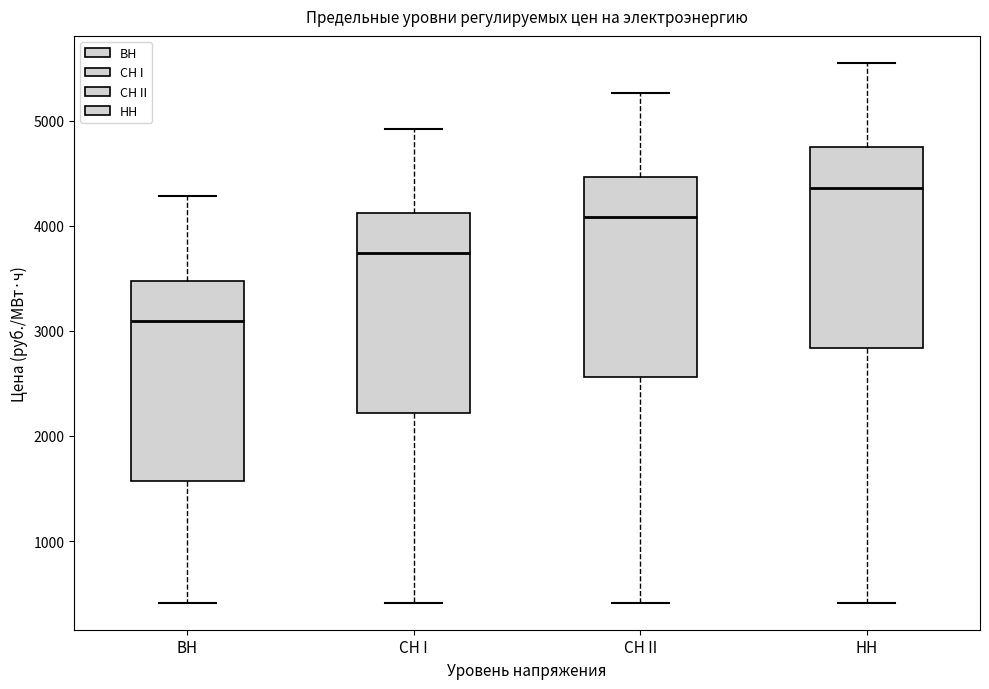

Where does the median line of the box for НН sit on the y-axis? The values are not printed on the chart, so give them approximately, as read against the axis.

4400